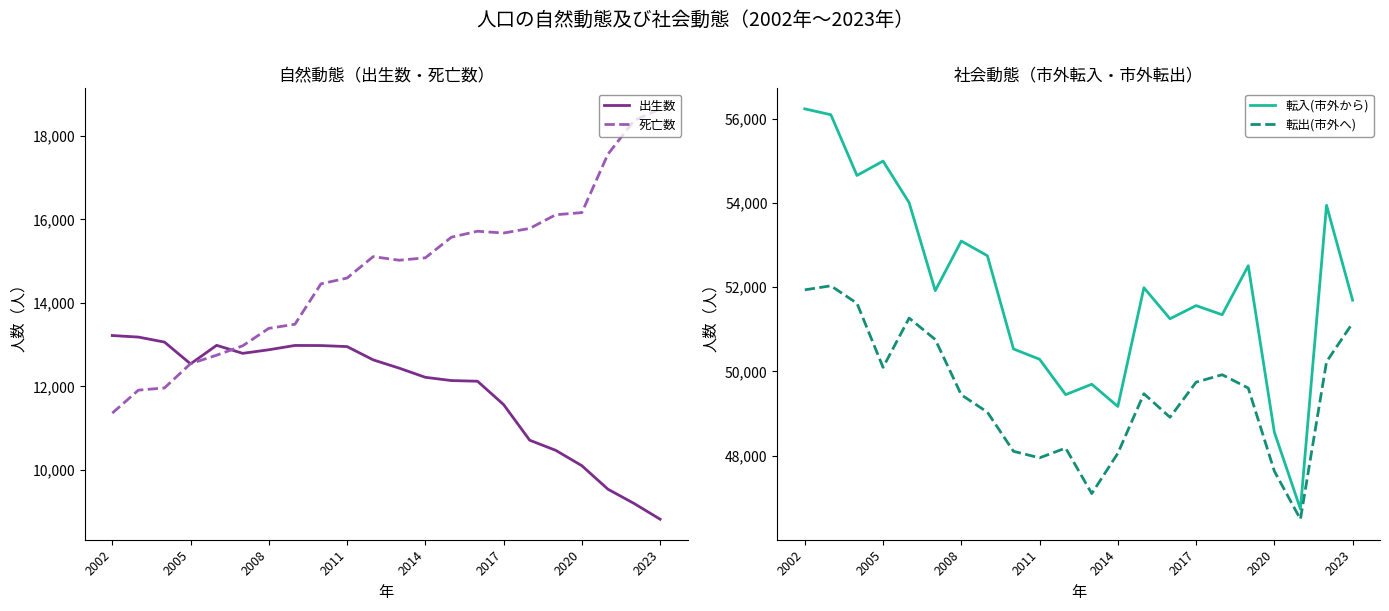

Does the chart display data point markers on the line(s)?

No